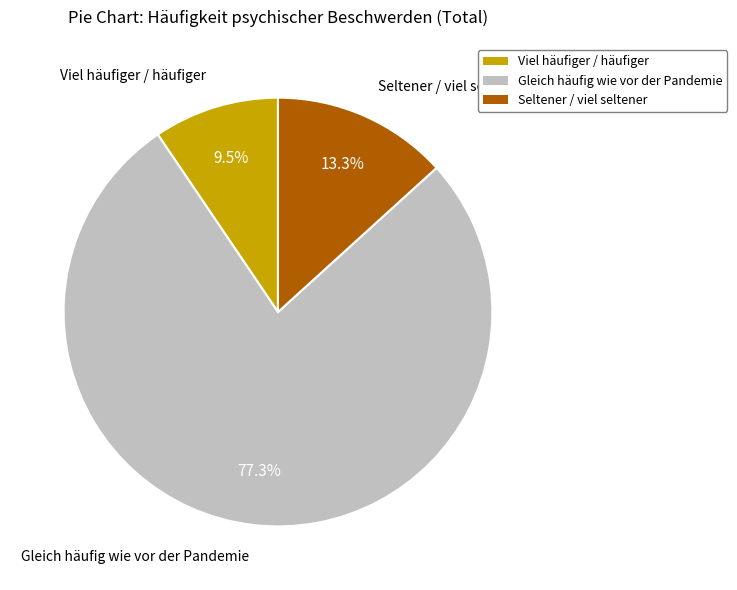

Does any single category account for the majority?

Yes